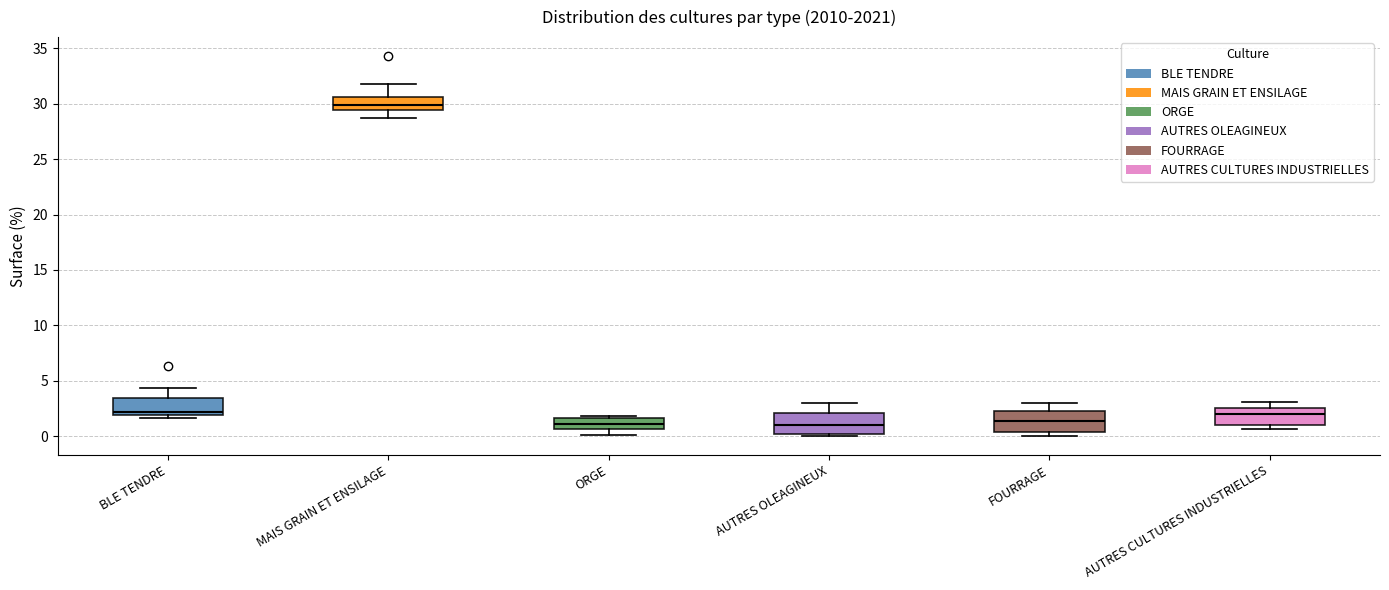

Reading left to right, transcribe this box plot: for each box, give where its median line is, the range the box spans, and where its two whiskers end, as read against the y-axis. The values are not printed on the chart, so give them approximately, as read against the axis.

BLE TENDRE: median 2.0 (just above the box's lower edge), box 2.0 to 3.5, whiskers 1.5 to 4.5
MAIS GRAIN ET ENSILAGE: median 30.0, box 29.5 to 30.5, whiskers 28.5 to 32.0
ORGE: median 1.0, box 0.5 to 1.5, whiskers 0.0 to 2.0
AUTRES OLEAGINEUX: median 1.0, box 0.0 to 2.0, whiskers 0.0 (just below the box's lower edge) to 3.0
FOURRAGE: median 1.5, box 0.5 to 2.5, whiskers 0.0 to 3.0
AUTRES CULTURES INDUSTRIELLES: median 2.0, box 1.0 to 2.5, whiskers 0.5 to 3.0